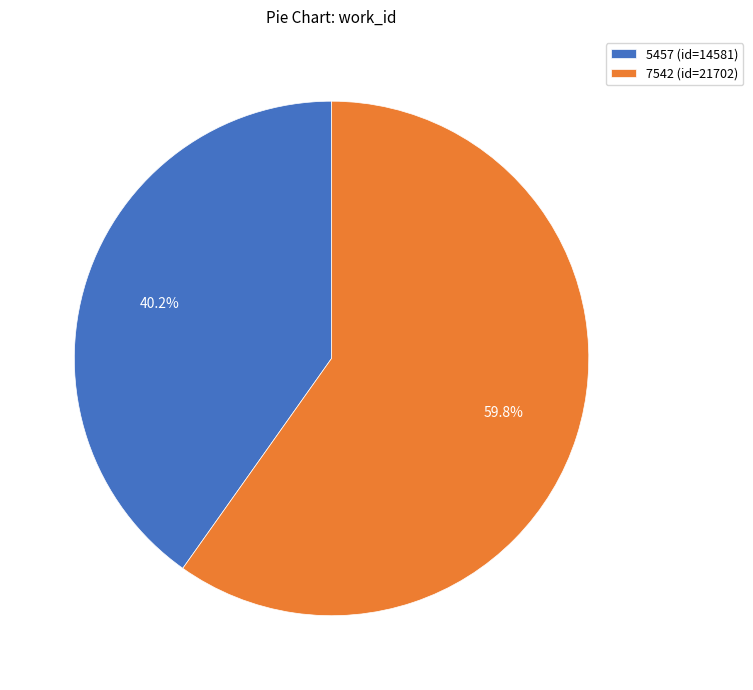

What is the largest slice in the pie chart?

7542